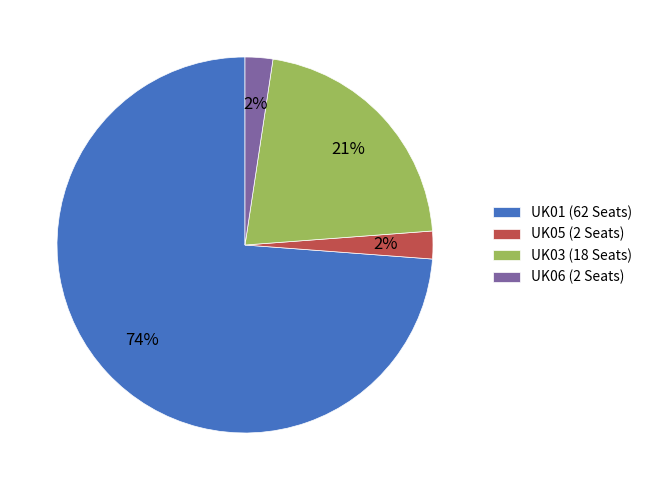

Between UK06 (2 Seats) and UK01 (62 Seats), which is larger?

UK01 (62 Seats)